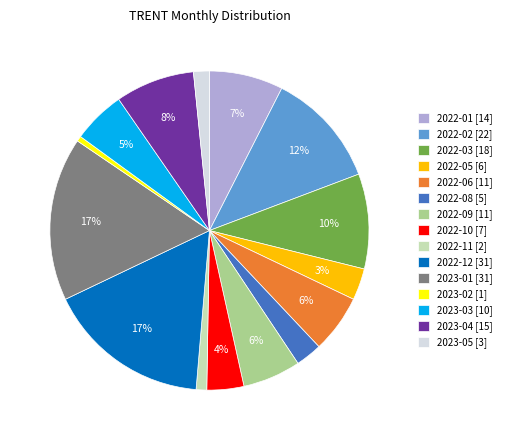

Between 2022-08 [5] and 2022-02 [22], which is larger?

2022-02 [22]